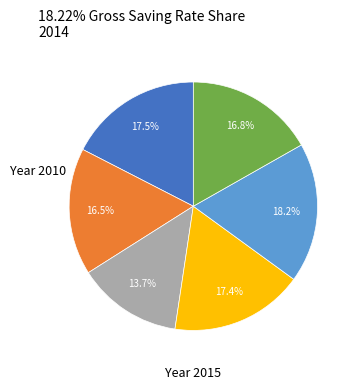

Does any single category account for the majority?

No